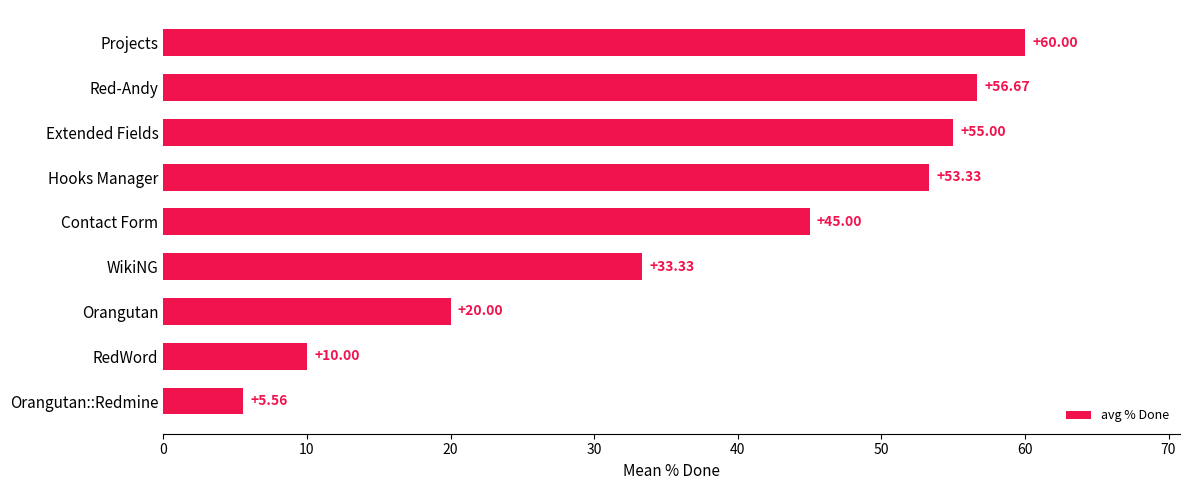

Rank the categories by value from highest to lowest.

Projects, Red-Andy, Extended Fields, Hooks Manager, Contact Form, WikiNG, Orangutan, RedWord, Orangutan::Redmine